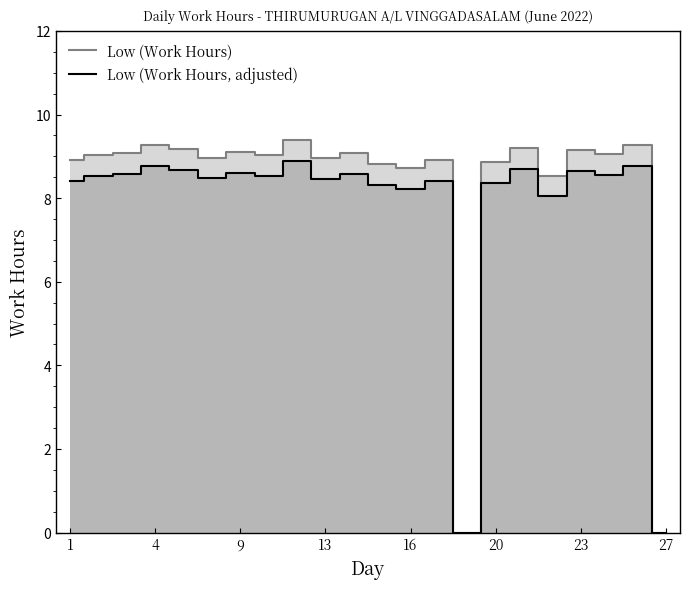

Is it true that Low (Work Hours) equals 12.2 at 23?

False